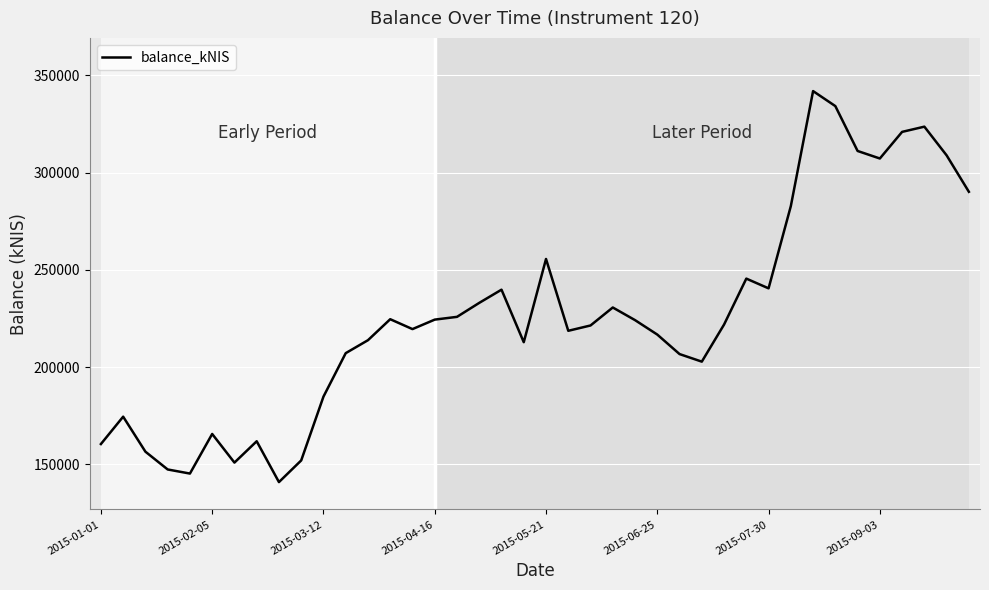

What is the minimum value shown in the chart?

140916.0